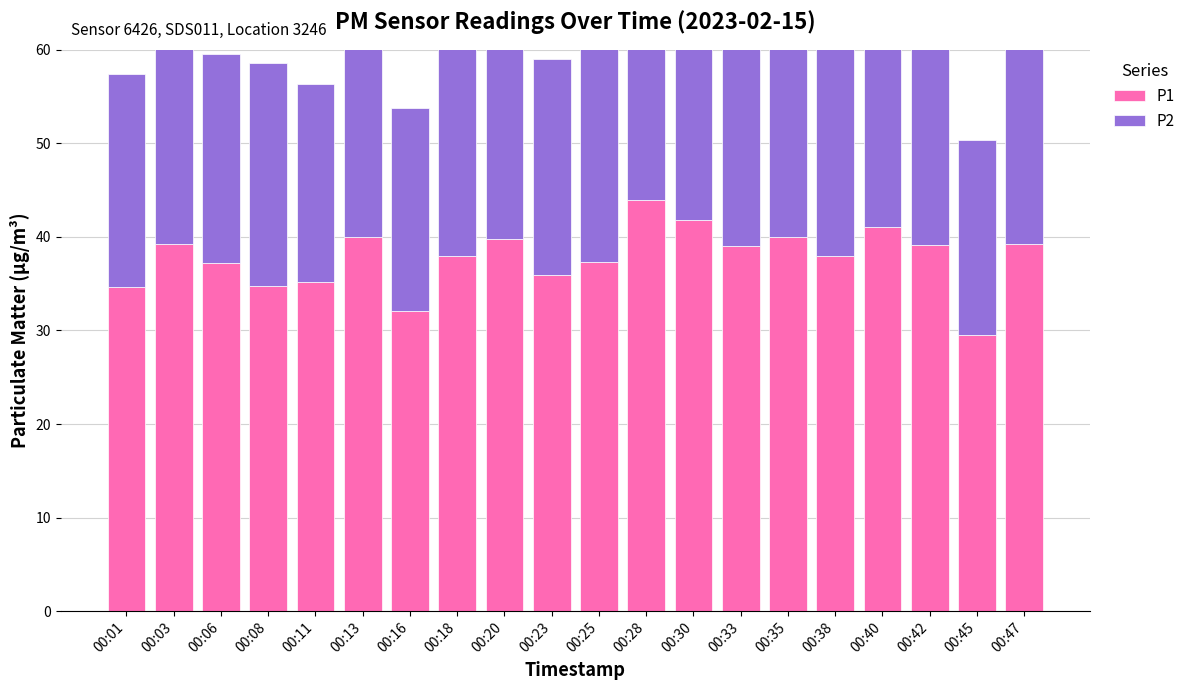

What is the difference between the second highest and second lowest values in the P2 series?

5.3